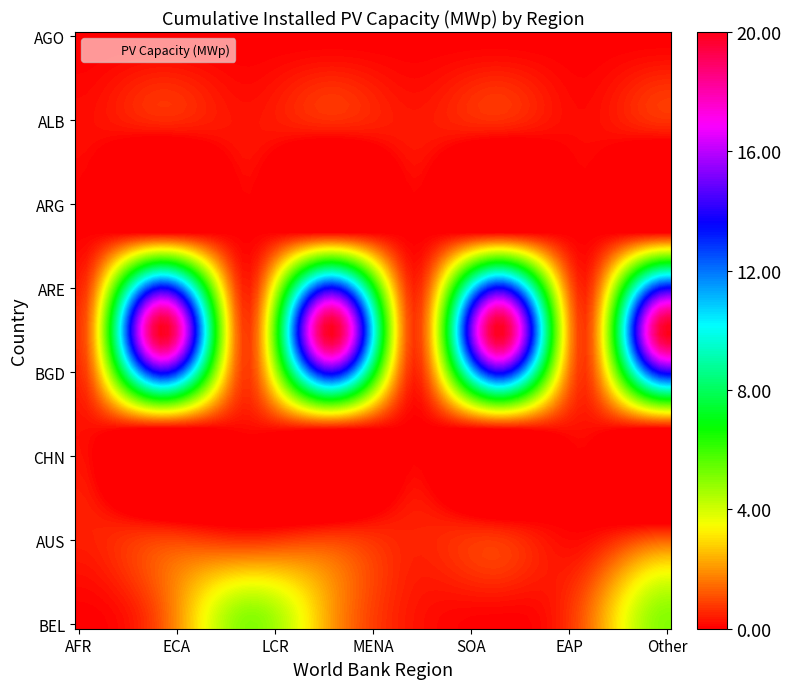

Reading left to right, what are all the values shown in this chart?

AFR: 0=0.0	1=0.0	2=0.0	3=0.0	4=0.0	5=0.0	6=0.0	7=0.0
ECA: 0=0.2	1=0.2	2=0.3	3=0.2	4=0.4	5=0.2	6=0.2	7=0.3
LCR: 0=0.0	1=0.0	2=0.0	3=0.1	4=0.0	5=0.0	6=0.0	7=0.0
MENA: 0=0.7	1=20.0	2=0.7	3=20.0	4=0.7	5=20.0	6=0.7	7=20.0
SOA: 0=0.2	1=0.0	2=0.2	3=0.2	4=0.0	5=0.2	6=0.2	7=0.0
EAP: 0=0.5	1=0.4	2=0.0	3=0.3	4=0.5	5=0.4	6=0.0	7=0.3
Other: 0=0.0	1=1.2	2=5.0	3=2.1	4=0.3	5=0.0	6=1.2	7=5.0